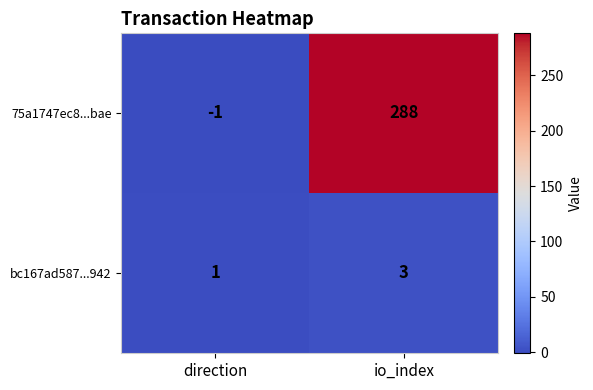

Rank the series at direction from highest to lowest value.

bc167ad587...942, 75a1747ec8...bae